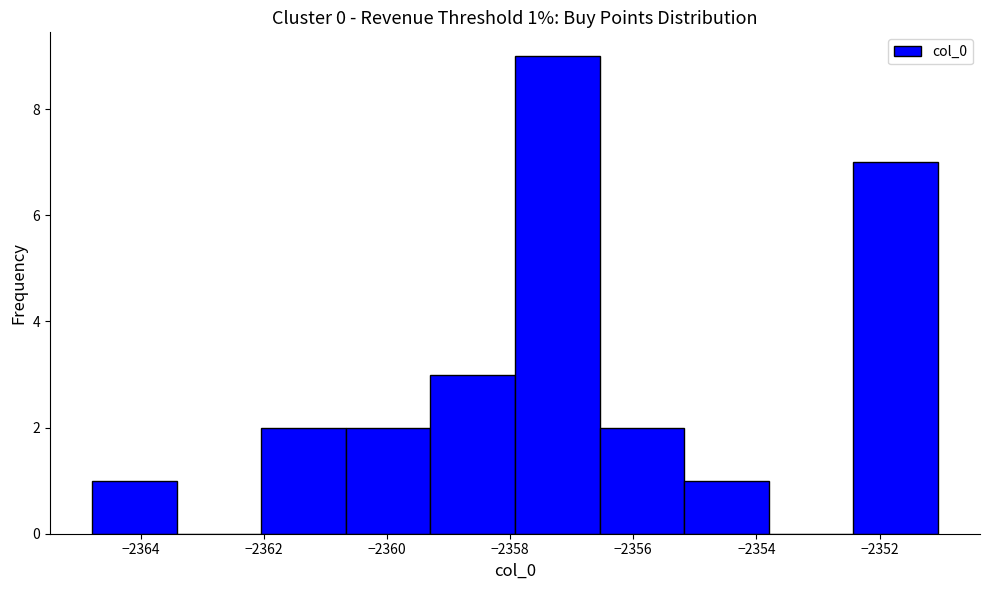

Over which range of the x-axis is the bar tallest?

-2358.0 to -2356.6